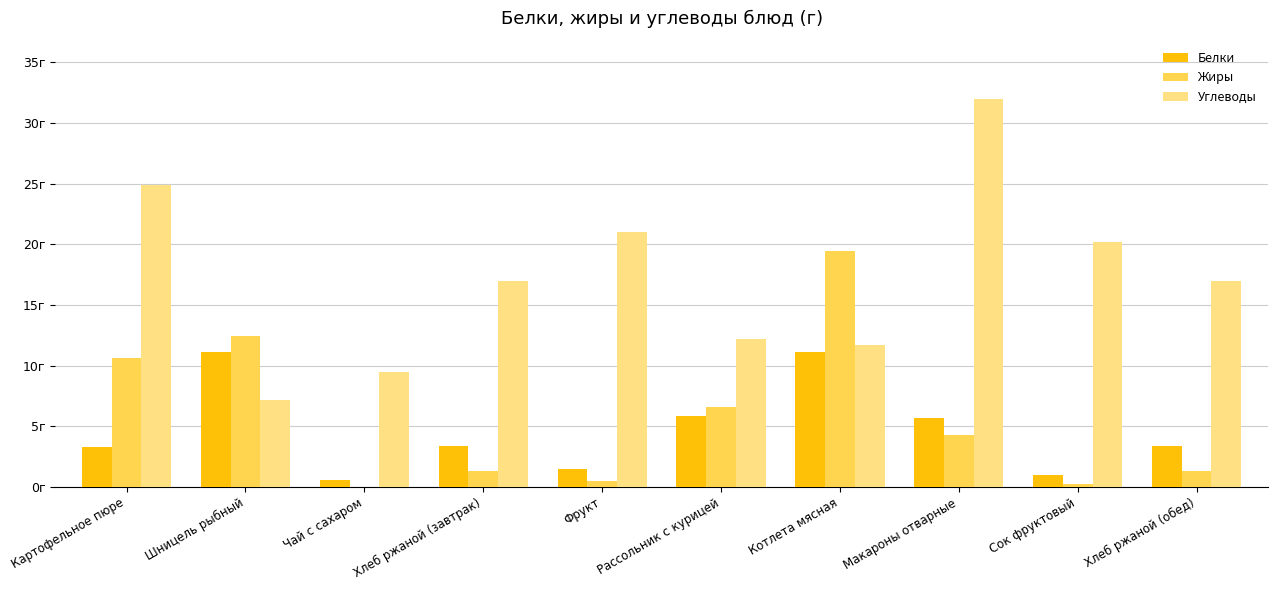

At which category is the sum across all series the highest?

Котлета мясная